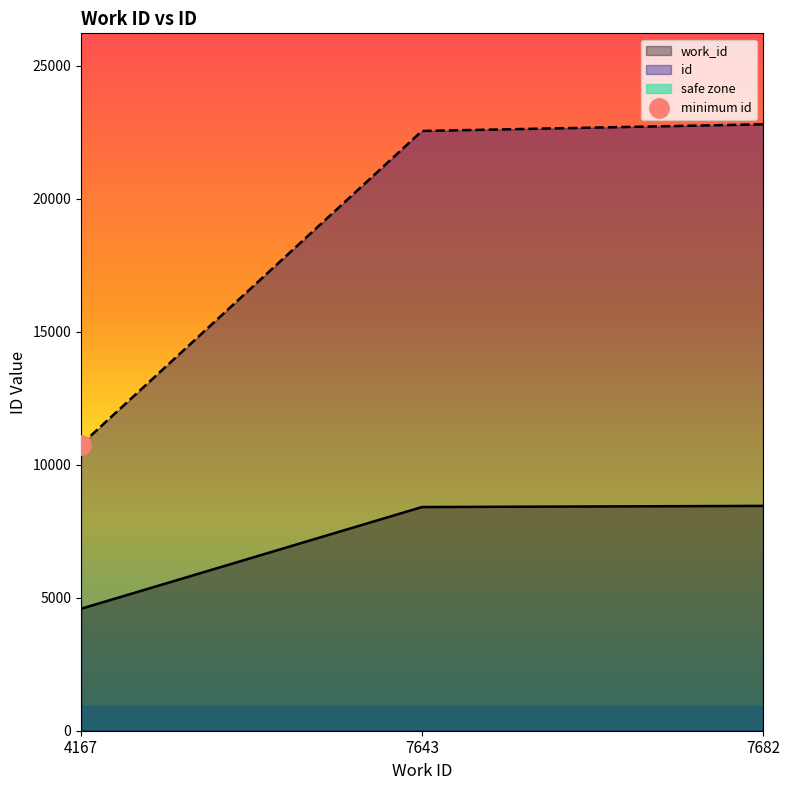

The value of id at 7643 is 22542.0. True or false?

True